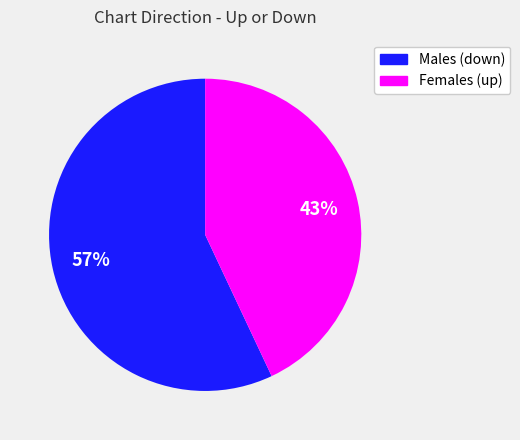

What percentage is the Females (up) slice, to the nearest percent?

43%